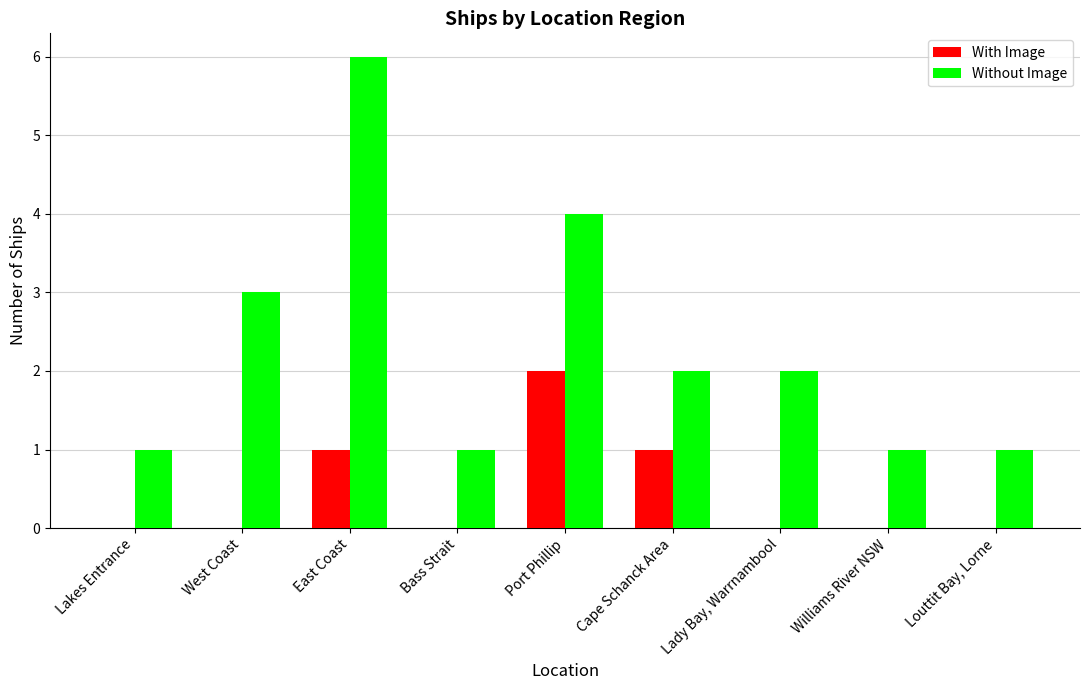

The value of With Image at East Coast is 1. True or false?

True